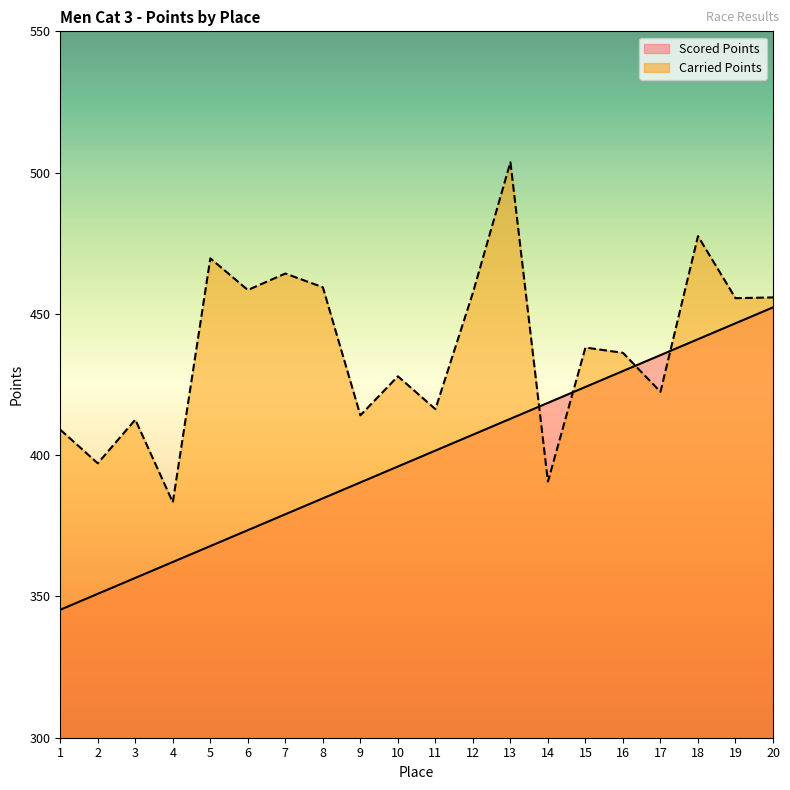

Reading left to right, list all the values displayed in this chart.

Scored Points: 345.3	350.9	356.6	362.2	367.8	373.5	379.1	384.7	390.4	396.0	401.6	407.3	412.9	418.5	424.1	429.8	435.4	441.0	446.7	452.3
Carried Points: 409.0	397.1	412.6	383.3	469.7	458.4	464.3	459.4	414.1	427.9	416.3	457.5	503.7	390.6	438.1	436.2	422.4	477.5	455.6	455.8